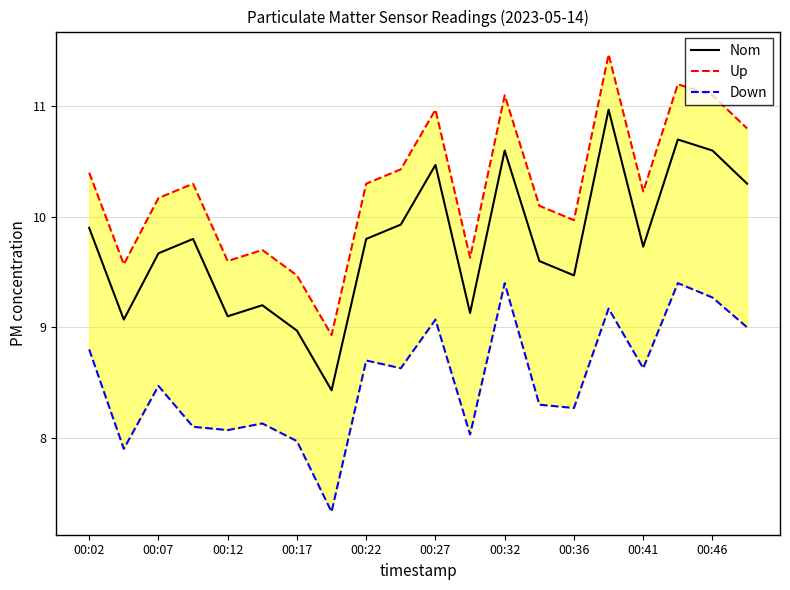

What is the lowest value of the Nom series?

8.4